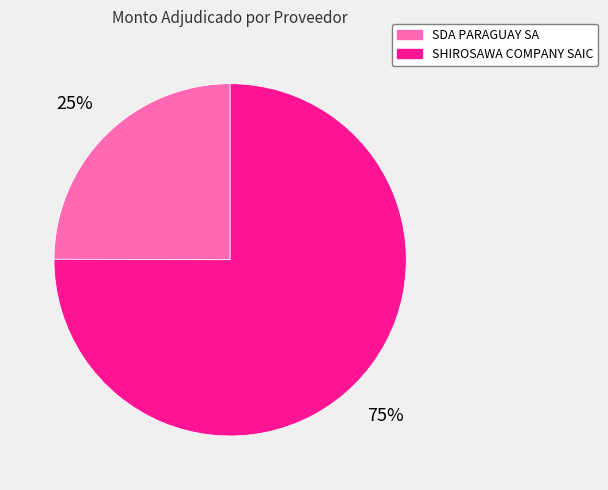

Is it true that SHIROSAWA COMPANY SAIC is 75% of the pie?

True